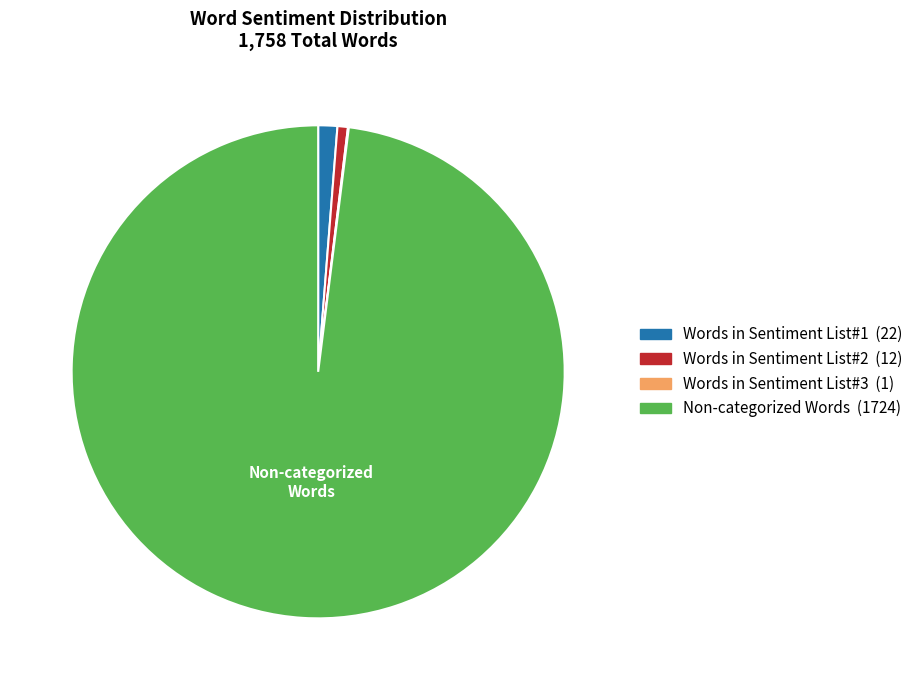

What is the largest slice in the pie chart?

Non-categorized Words